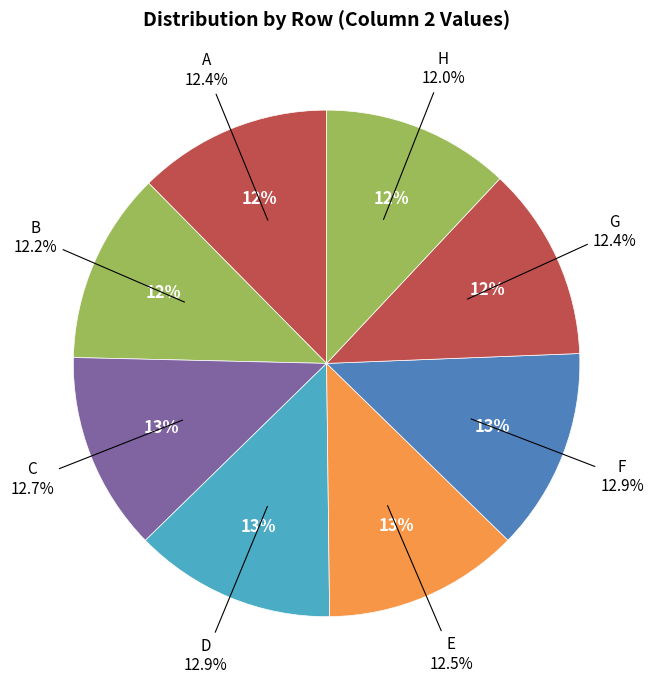

Rank the categories by value from highest to lowest.

F, D, C, E, A, G, B, H